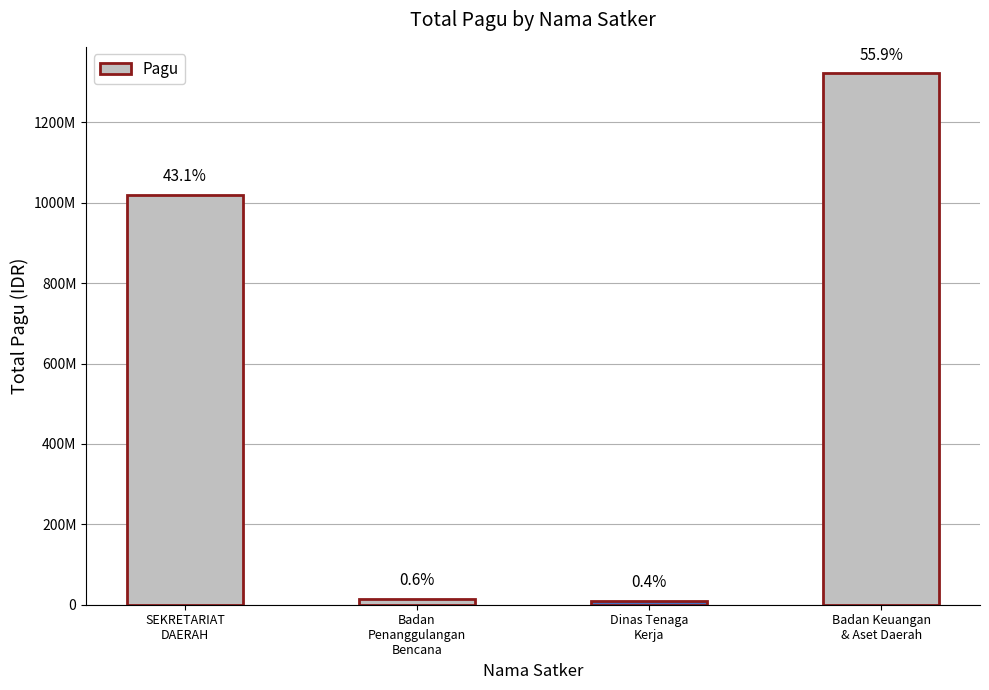

Rank the categories by value from highest to lowest.

Badan Keuangan
& Aset Daerah, SEKRETARIAT
DAERAH, Badan
Penanggulangan
Bencana, Dinas Tenaga
Kerja